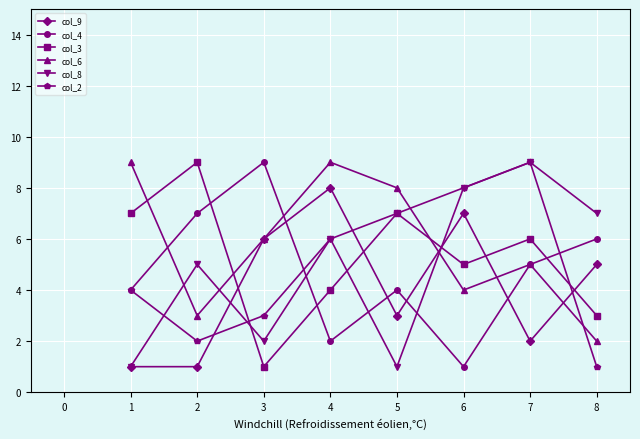

True or false: col_2 and col_9 cross at least once.

True